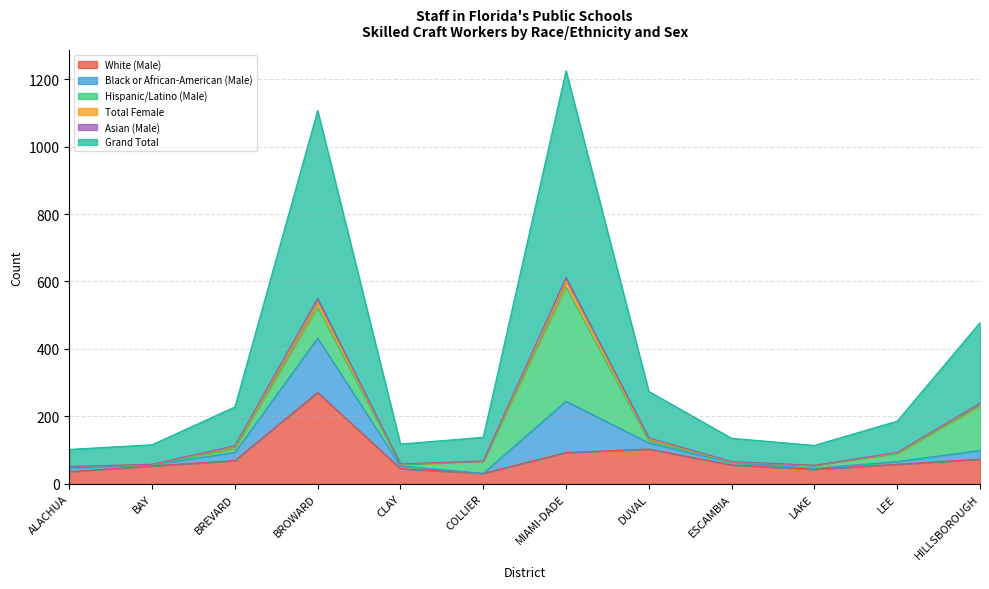

At which label does White (Male) reach its peak?

BROWARD